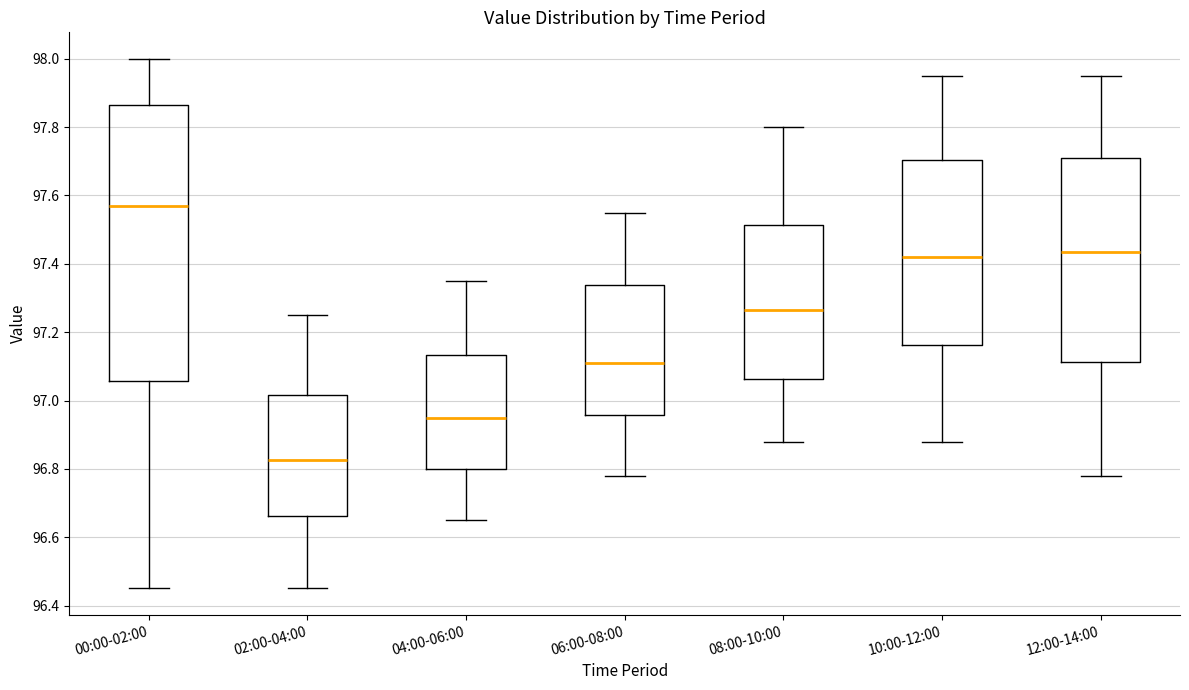

Comparing the boxes themselves (not the whiskers), which one is the tallest?

00:00-02:00